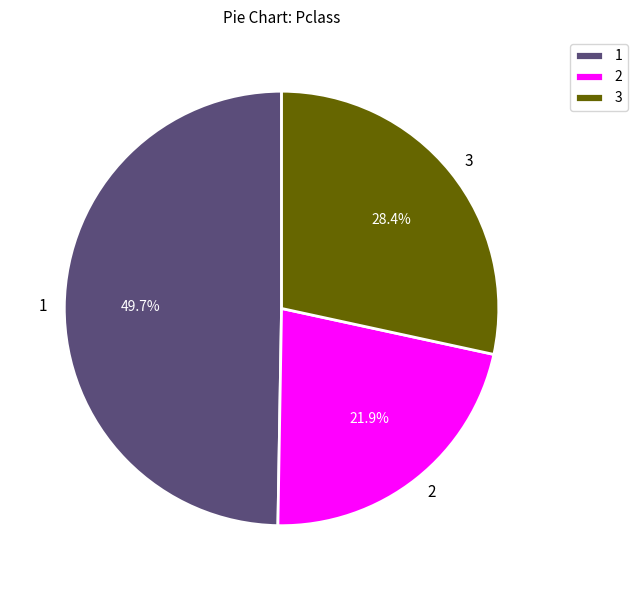

Rank the categories by value from highest to lowest.

1, 3, 2